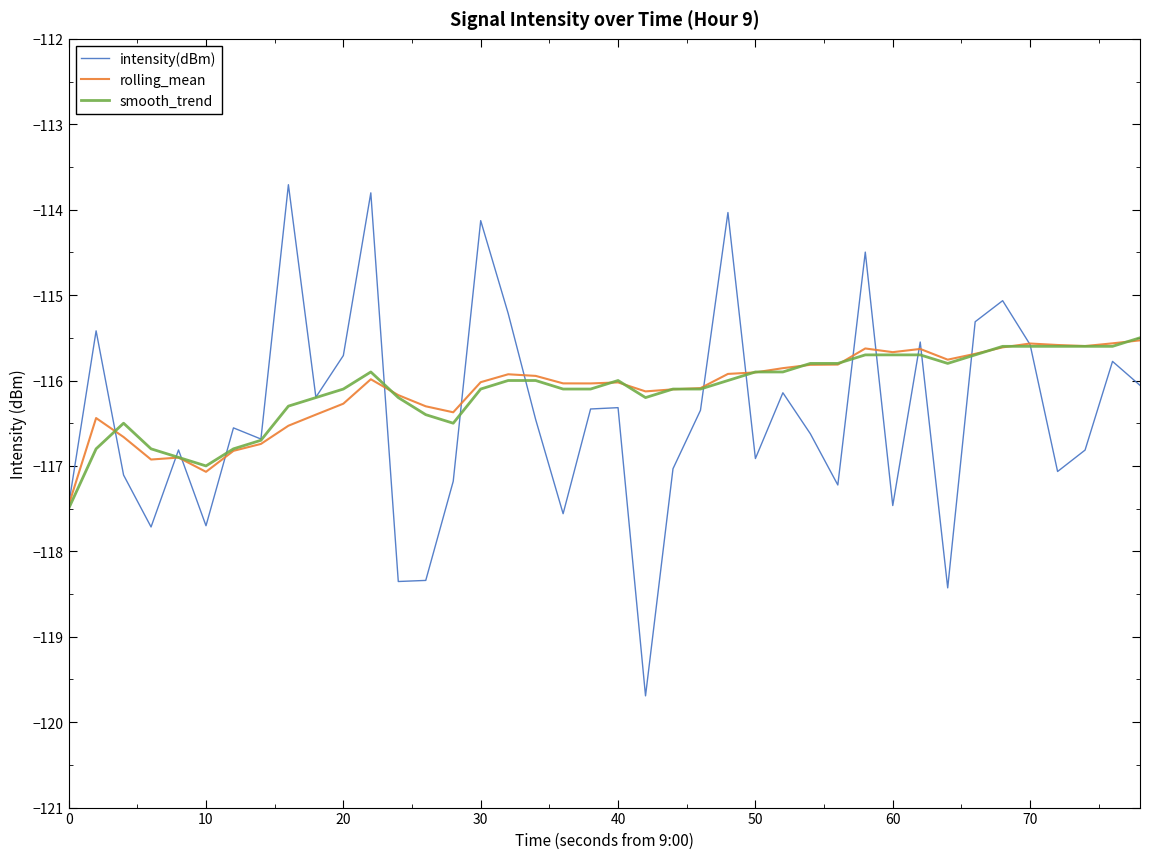

Which series has the widest spread of values?

intensity(dBm)